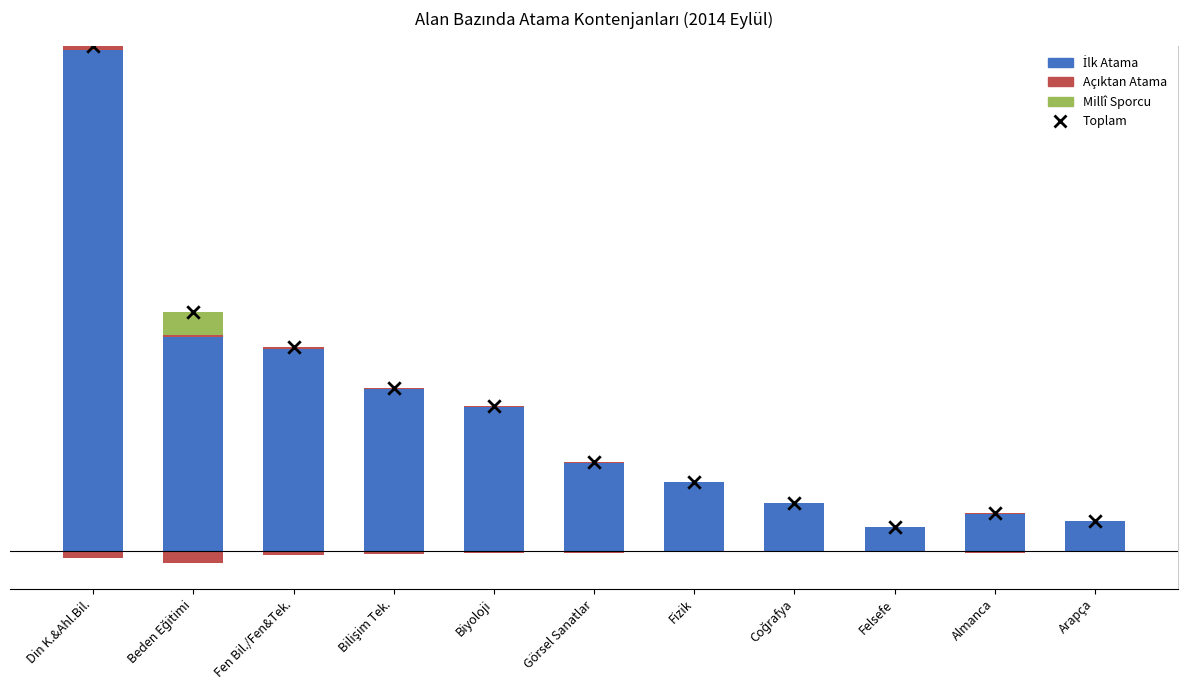

Which series contains the lowest Y value?

Millî Sporcu